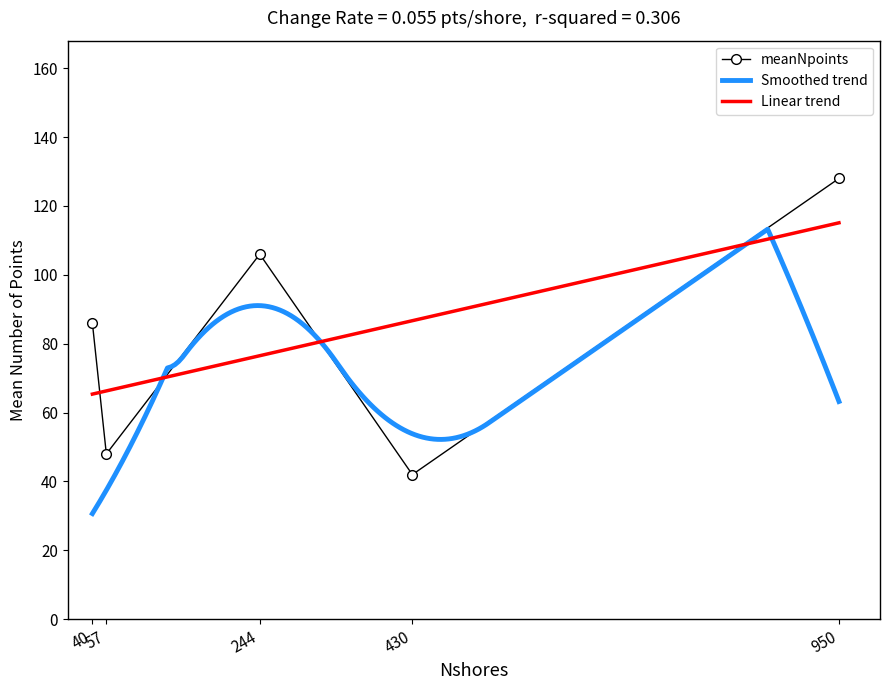

What is the difference between the maximum and second lowest values?

80